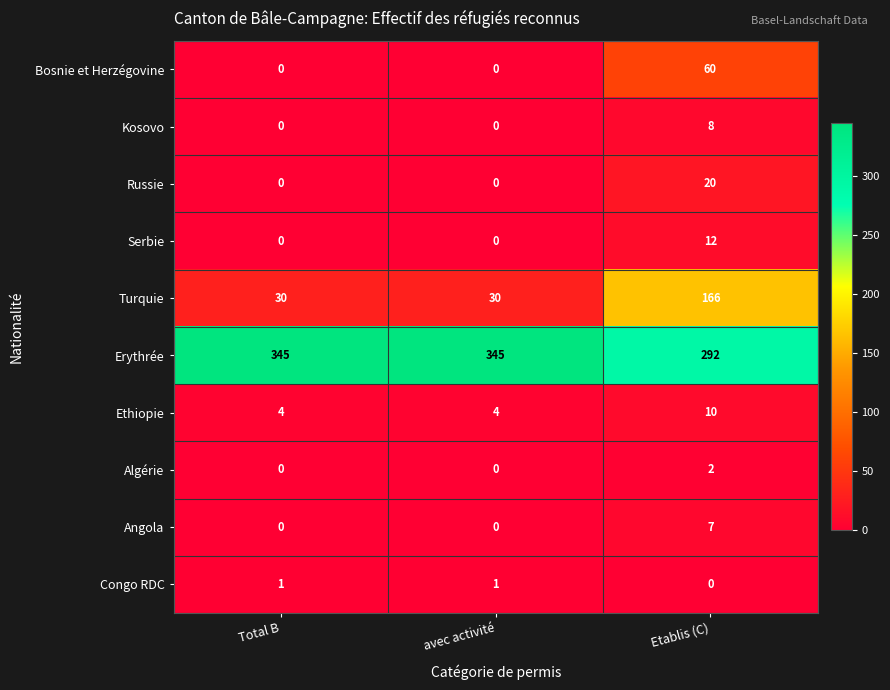

Is the value of Angola at Etablis (C) greater than the value of Algérie at Total B?

Yes